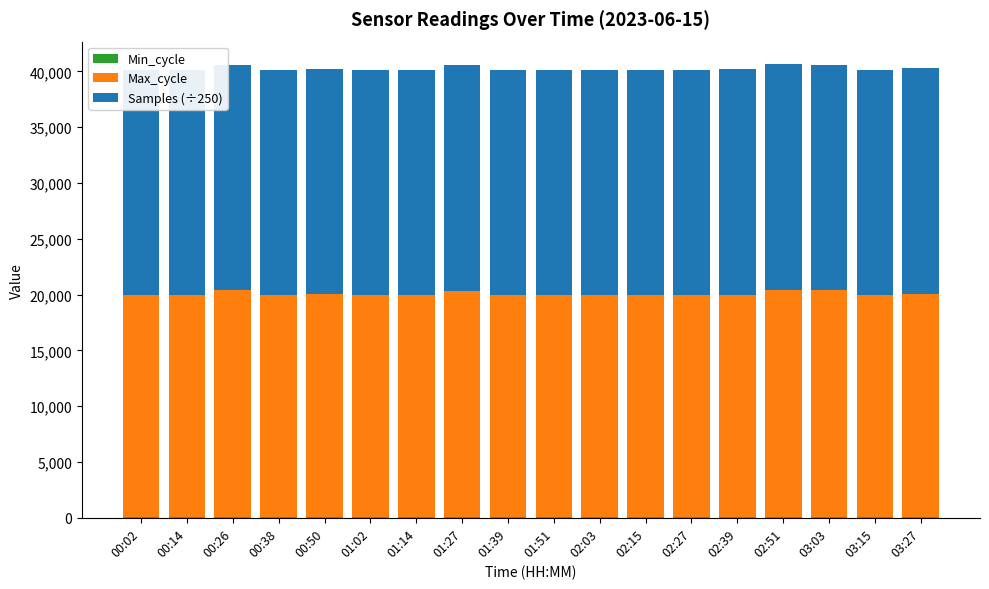

At how many categories does at least one series exceed 993?

18